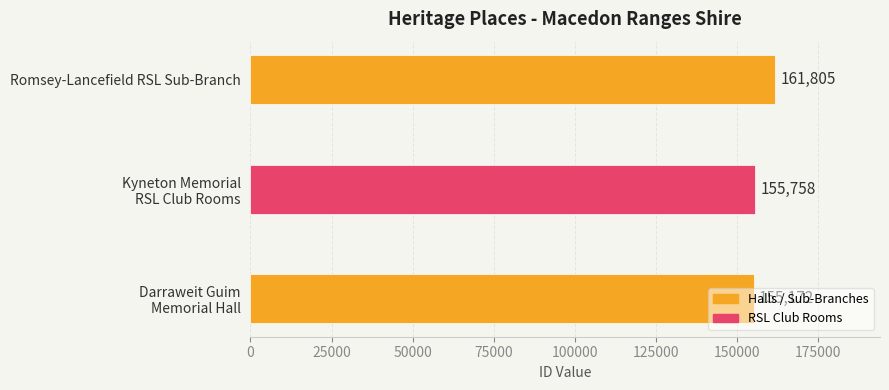

What is the maximum value shown in the chart?

161805